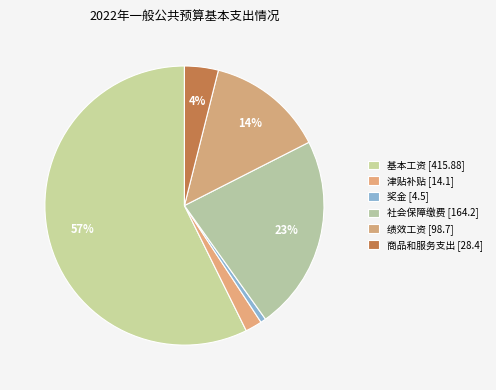

What percentage do 绩效工资 [98.7] and 津贴补贴 [14.1] together represent?

15.5%